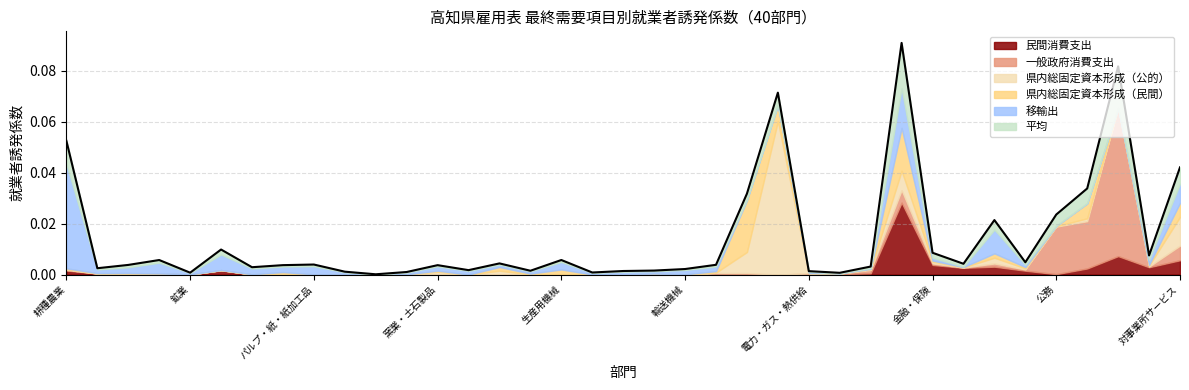

Which series has the widest spread of values?

県内総固定資本形成（公的）